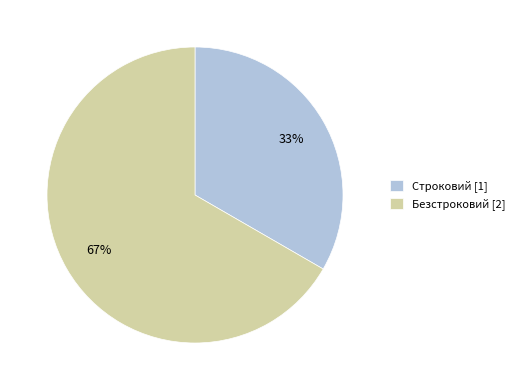

The Безстроковий slice represents 67% of the pie. True or false?

True